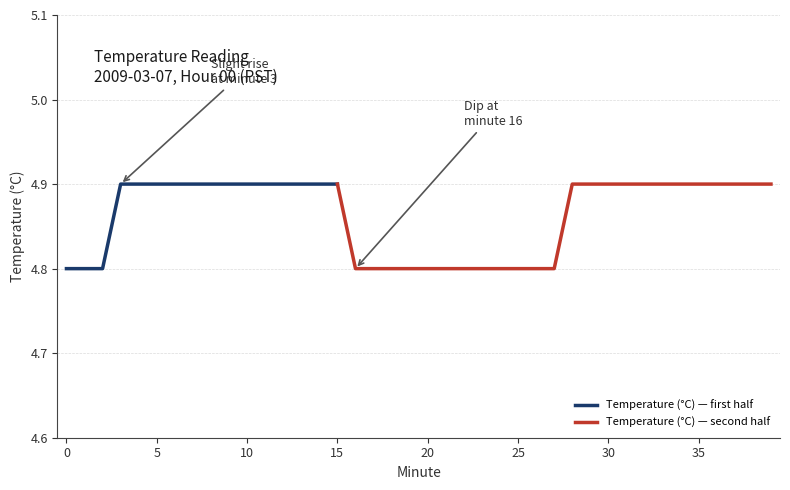

Reading right to left, list all the values displayed in this chart.

39=4.9	38=4.9	37=4.9	36=4.9	35=4.9	34=4.9	33=4.9	32=4.9	31=4.9	30=4.9	29=4.9	28=4.9	27=4.8	26=4.8	25=4.8	24=4.8	23=4.8	22=4.8	21=4.8	20=4.8	19=4.8	18=4.8	17=4.8	16=4.8	15=4.9	14=4.9	13=4.9	12=4.9	11=4.9	10=4.9	9=4.9	8=4.9	7=4.9	6=4.9	5=4.9	4=4.9	3=4.9	2=4.8	1=4.8	0=4.8